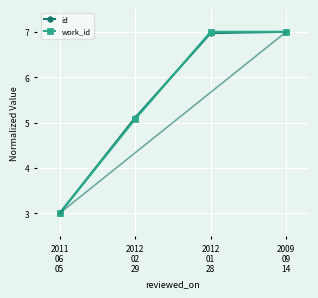

How many lines are shown in the chart?

2